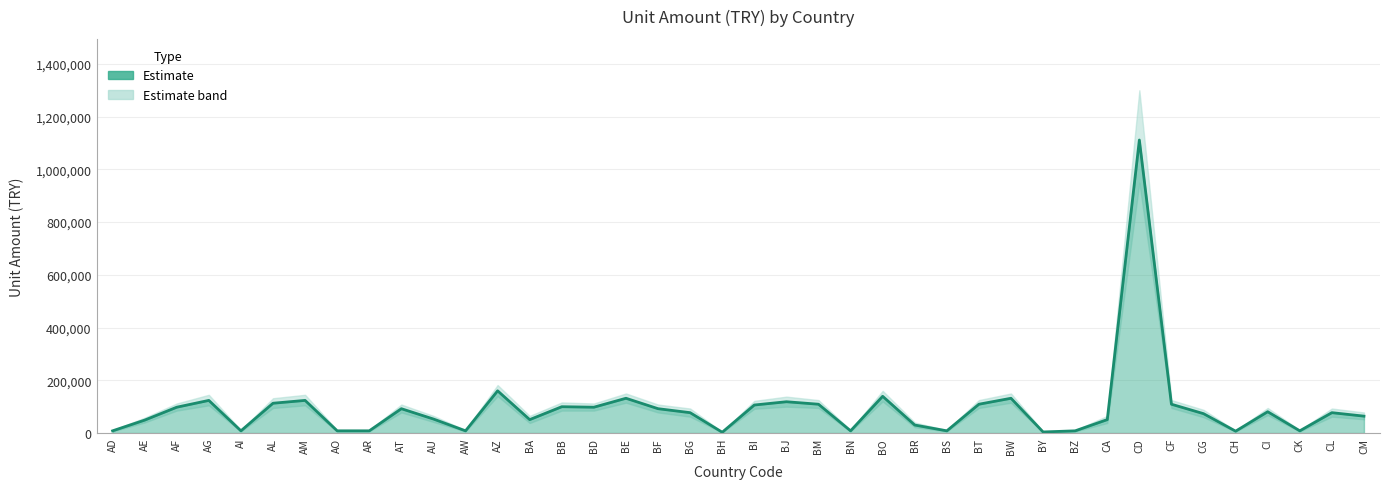

How many interior local valleys (lower than both neighbors) does the data have?

10